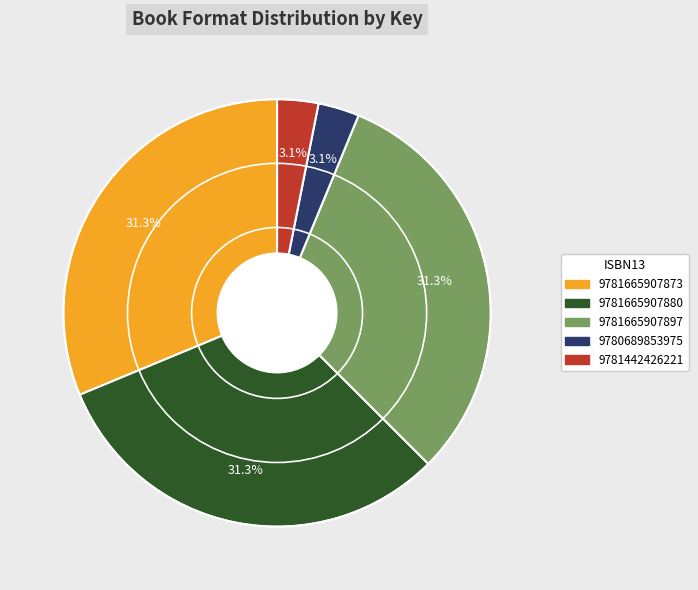

Does 9781665907897 account for over 50% of the chart?

No